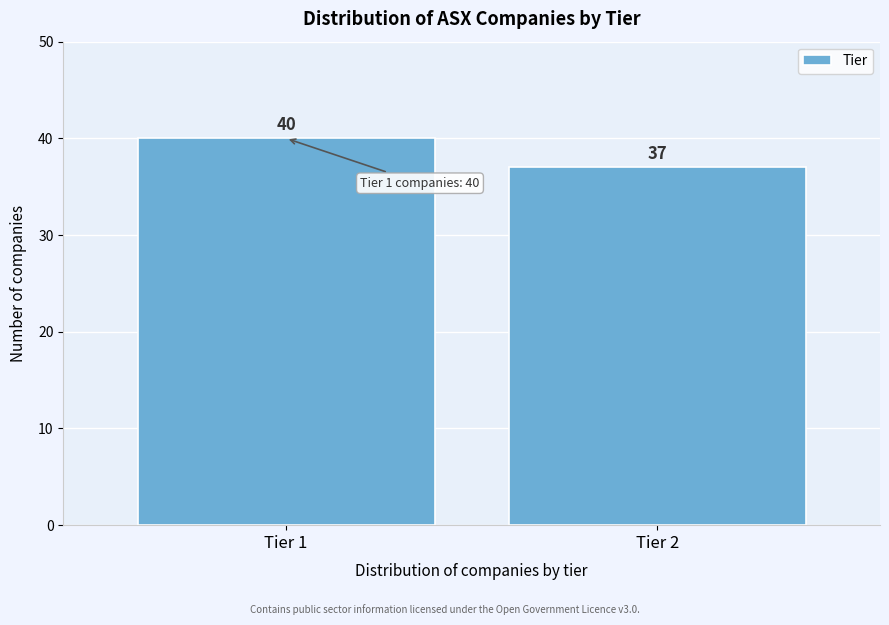

Reading left to right, what are all the values shown in this chart?

Tier 1=40	Tier 2=37